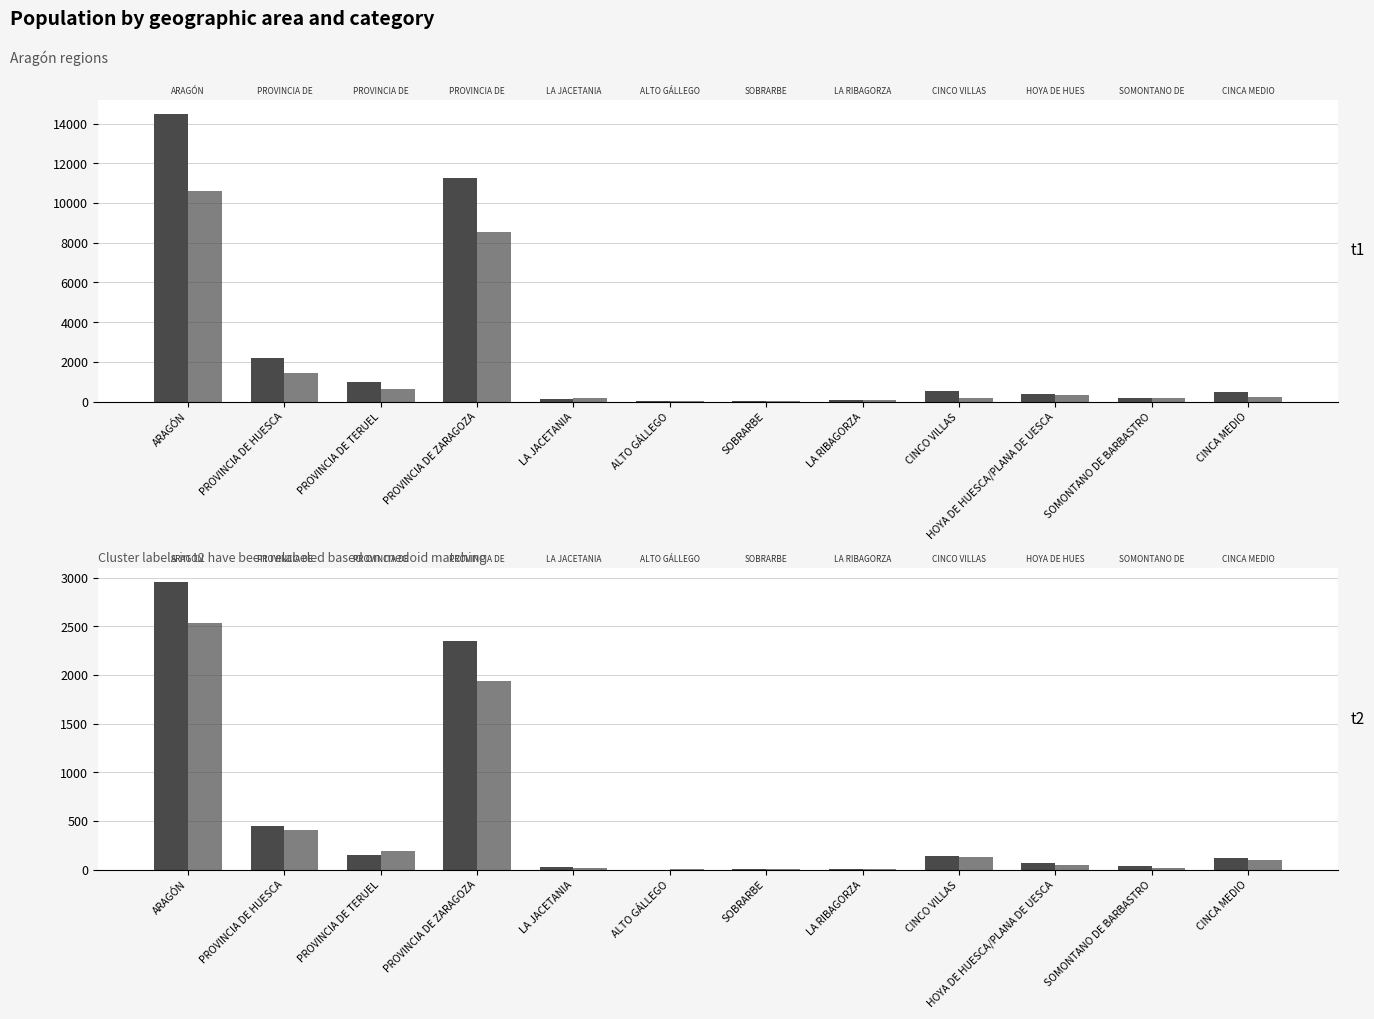

At which label does 07- de 30 a 34 first exceed 122?

ARAGÓN